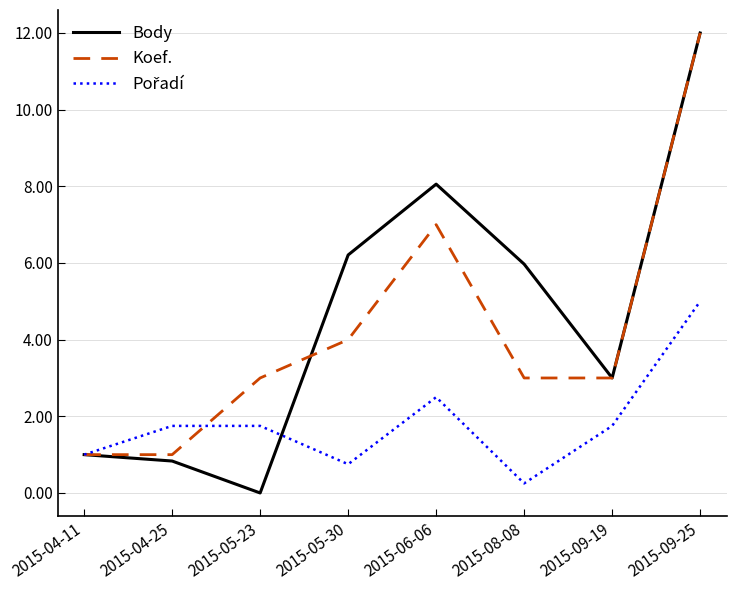

Which series has the largest range (max minus min)?

Body